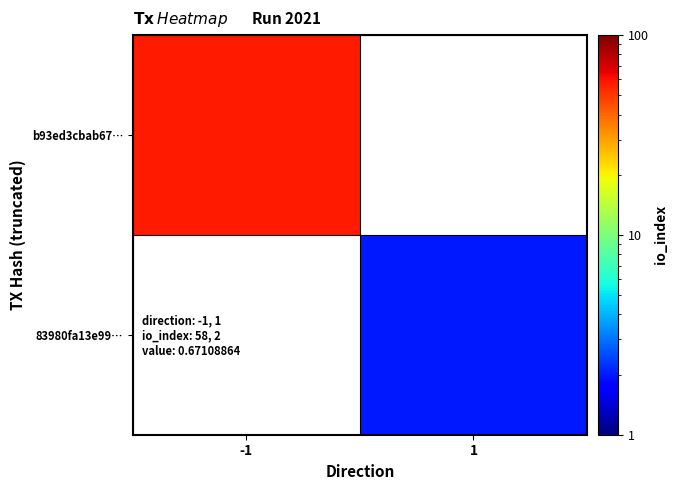

At -1, list the series in order from smallest to largest.

b93ed3cbab67…, 83980fa13e99…